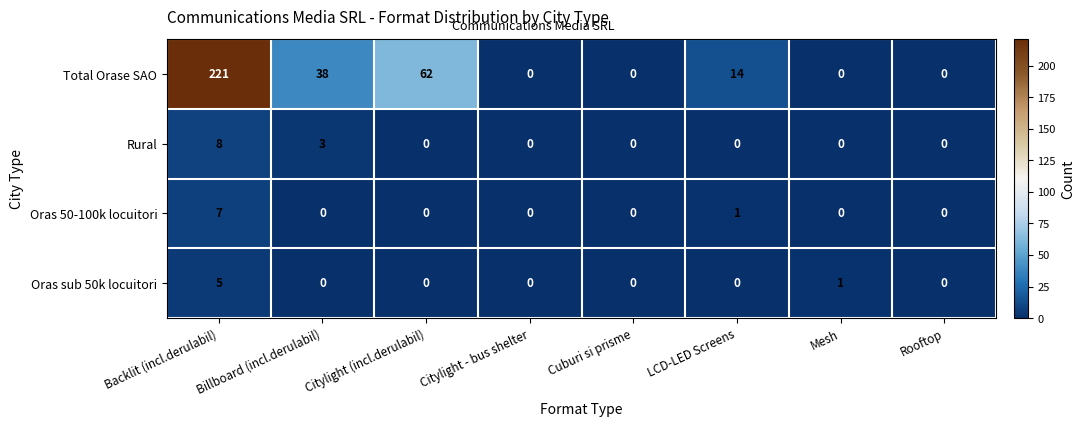

What is the difference between the maximum and minimum values in the Rural series?

8